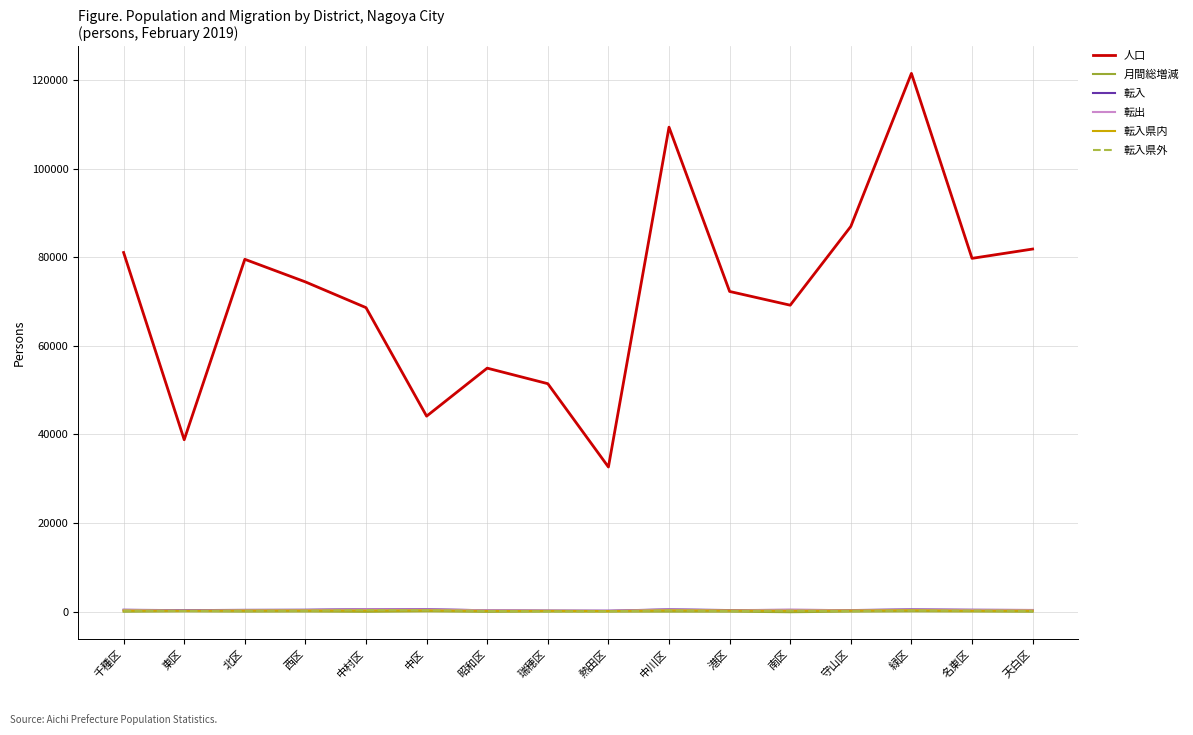

True or false: 人口 and 転出 cross at least once.

False